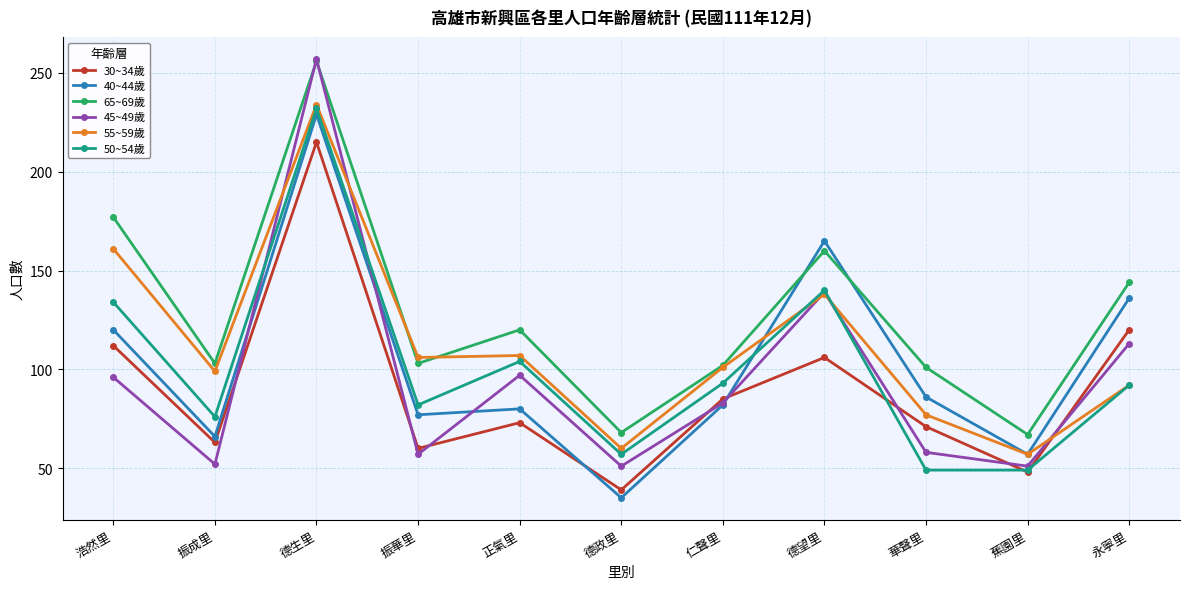

Which series has the largest total across all categories?

65~69歲